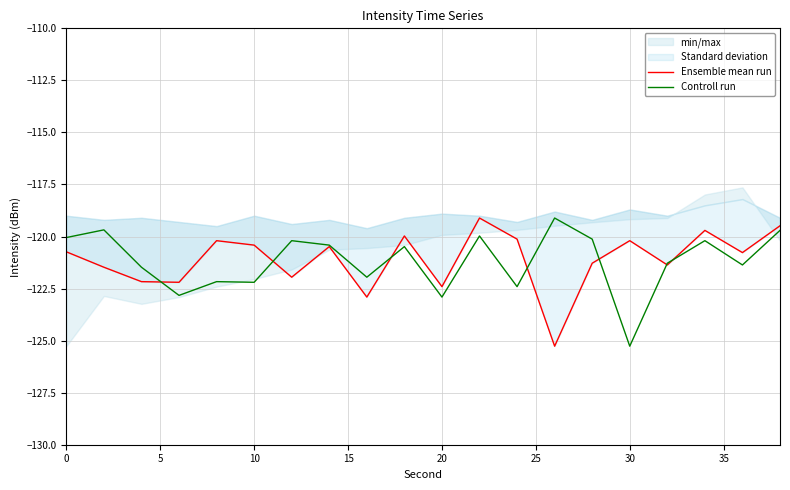

How many interior local peaks does the Controll run series have?

7